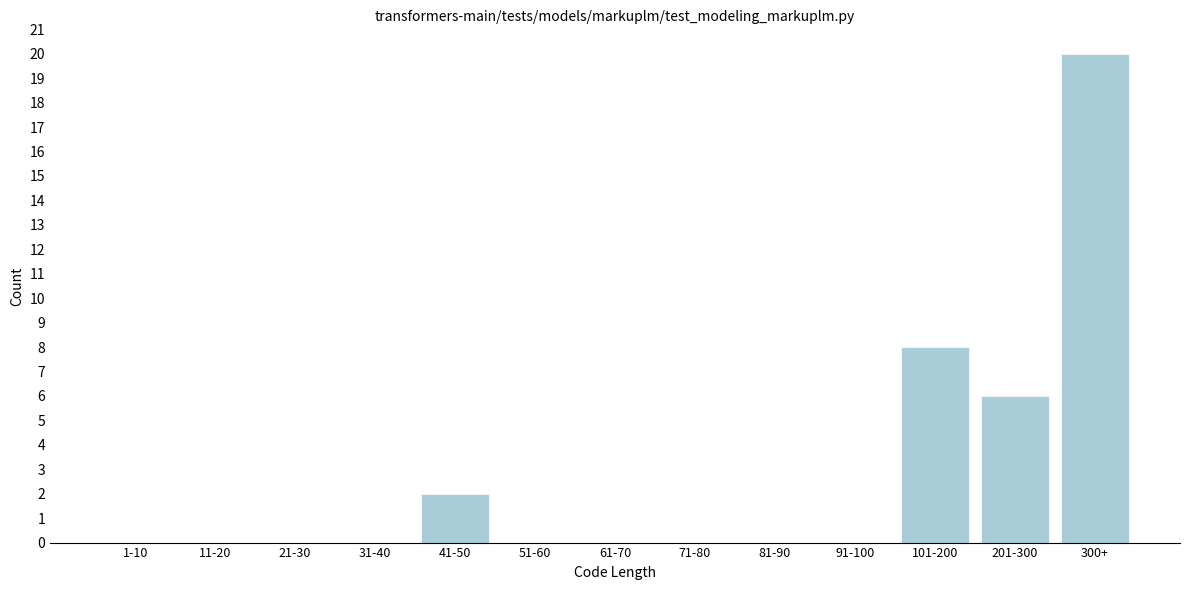

Reading right to left, transcribe all the data shown in this chart.

300+=20	201-300=6	101-200=8	91-100=0	81-90=0	71-80=0	61-70=0	51-60=0	41-50=2	31-40=0	21-30=0	11-20=0	1-10=0